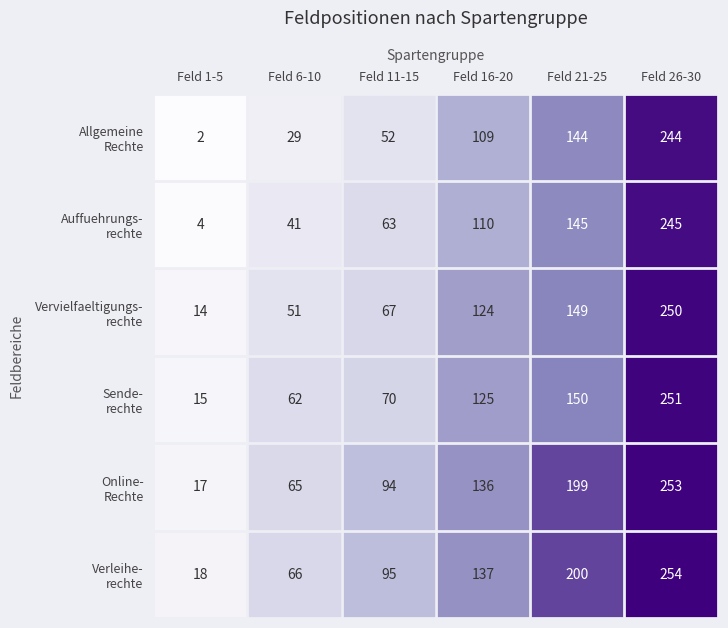

At how many categories does at least one series exceed 60?

5